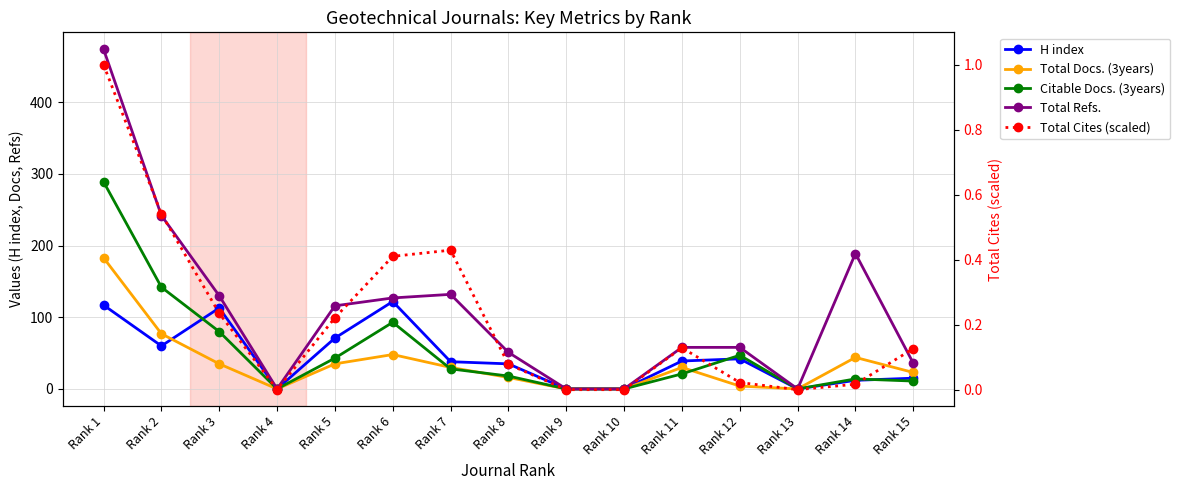

What is the value of the Total Refs. point at the 15th from the left?

36.0